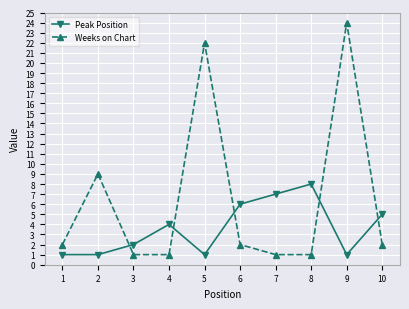

How many series are shown in this chart?

2